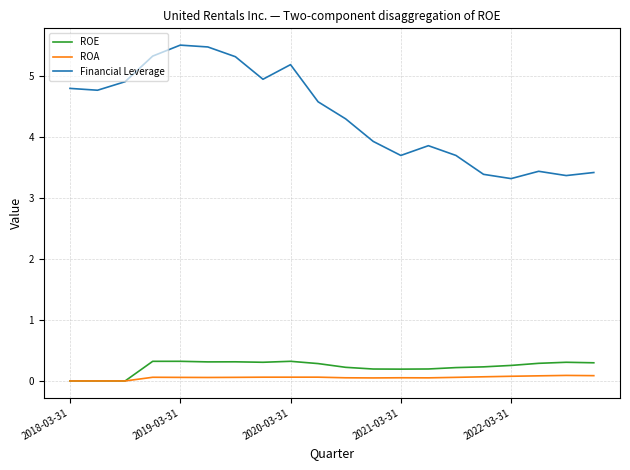

At how many categories does at least one series exceed 3?

20